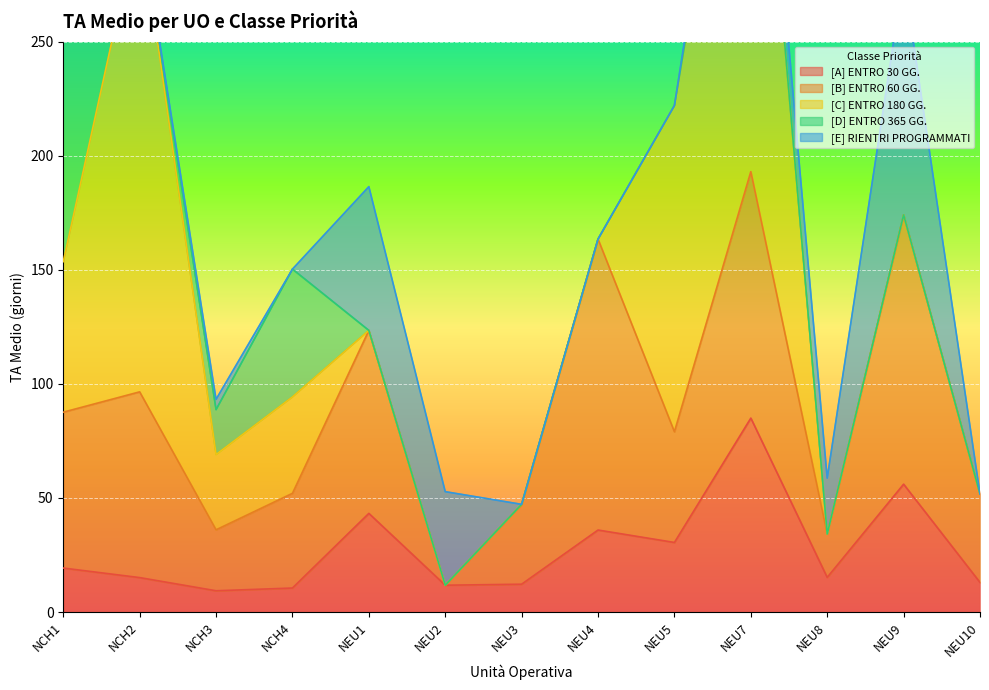

Which series has the largest range (max minus min)?

[C] ENTRO 180 GG.